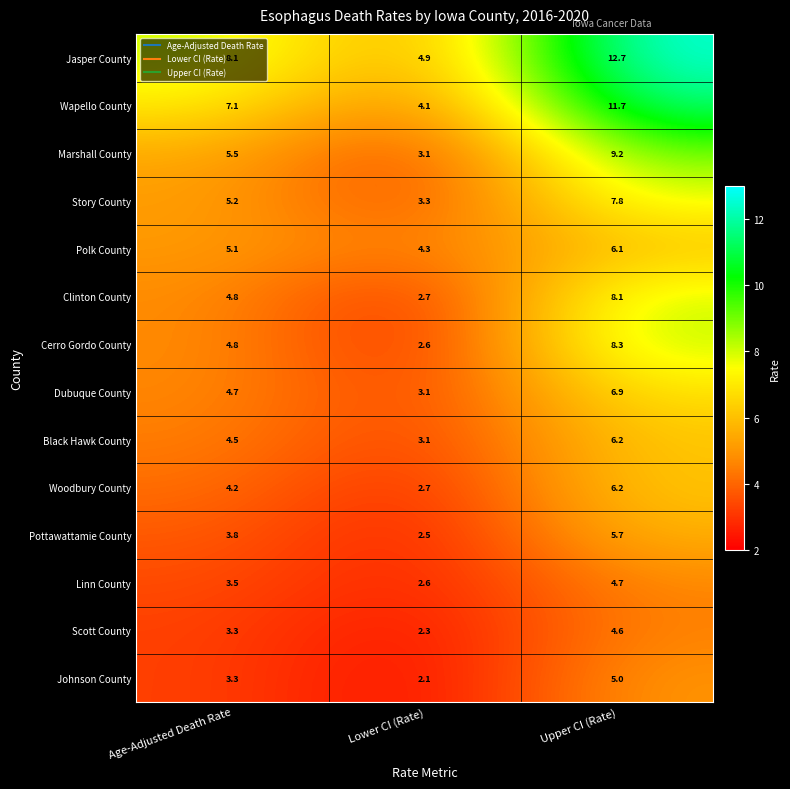

The Woodbury County series shows 8.3 at Upper CI (Rate). True or false?

False